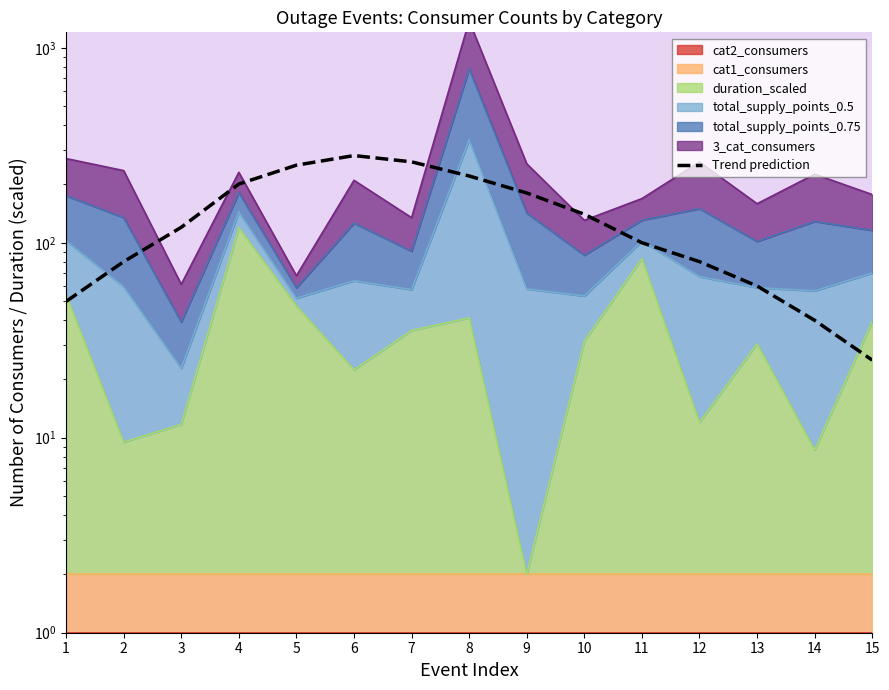

What is the difference between the values at 15 and 3?

95